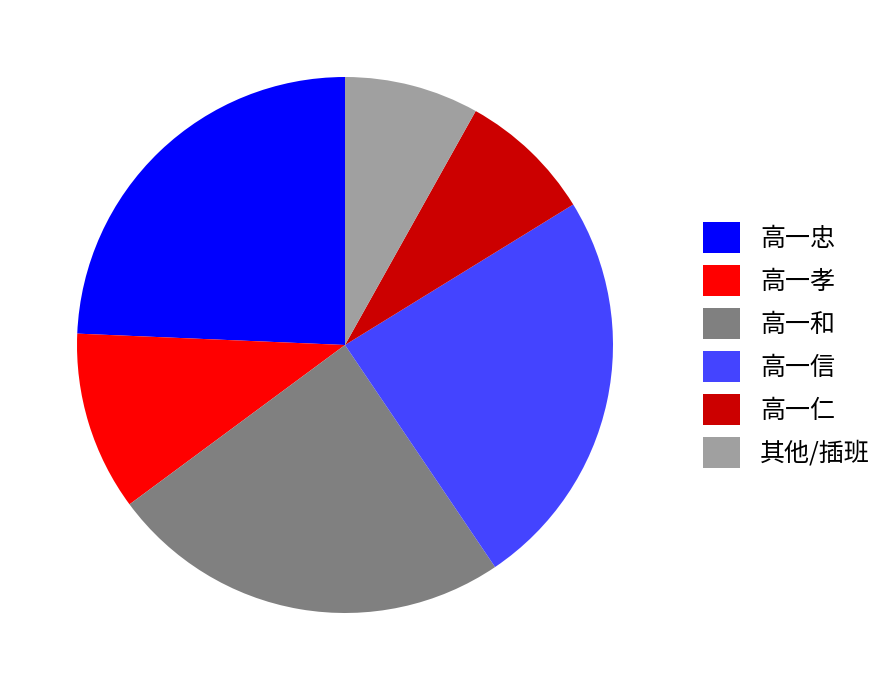

Does any single category account for the majority?

No